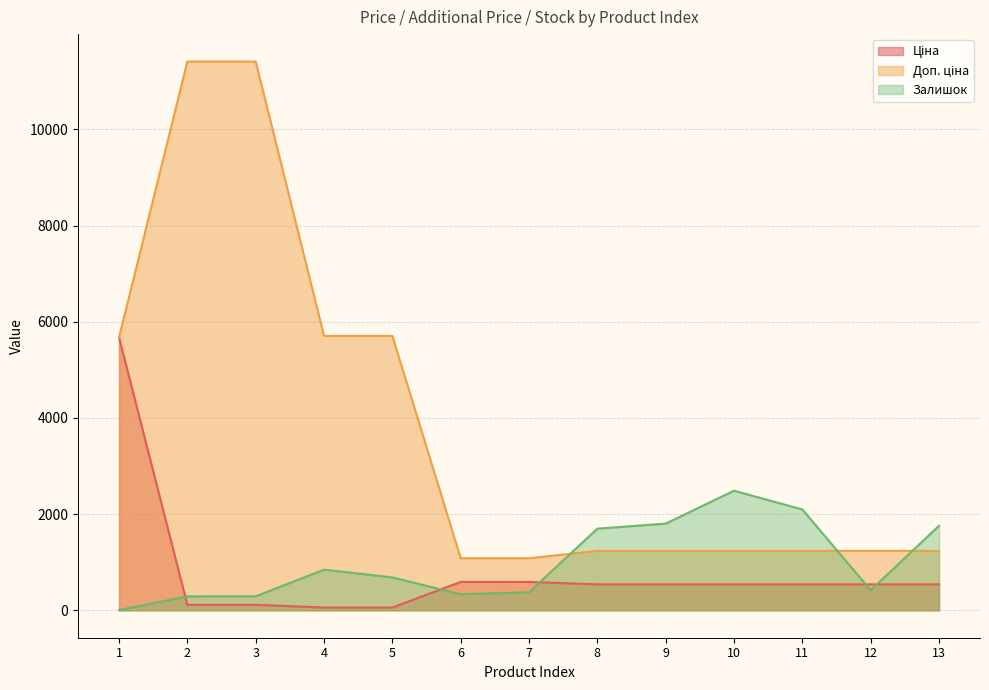

Does the chart have visible grid lines?

Yes